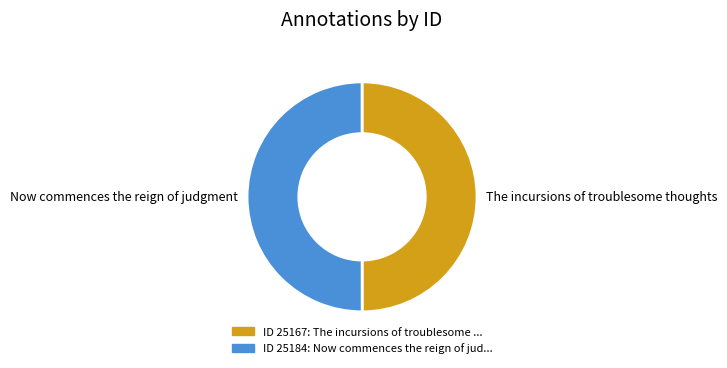

Approximately how many times larger is the value at The incursions of troublesome thoughts compared to Now commences the reign of judgment?

1.0